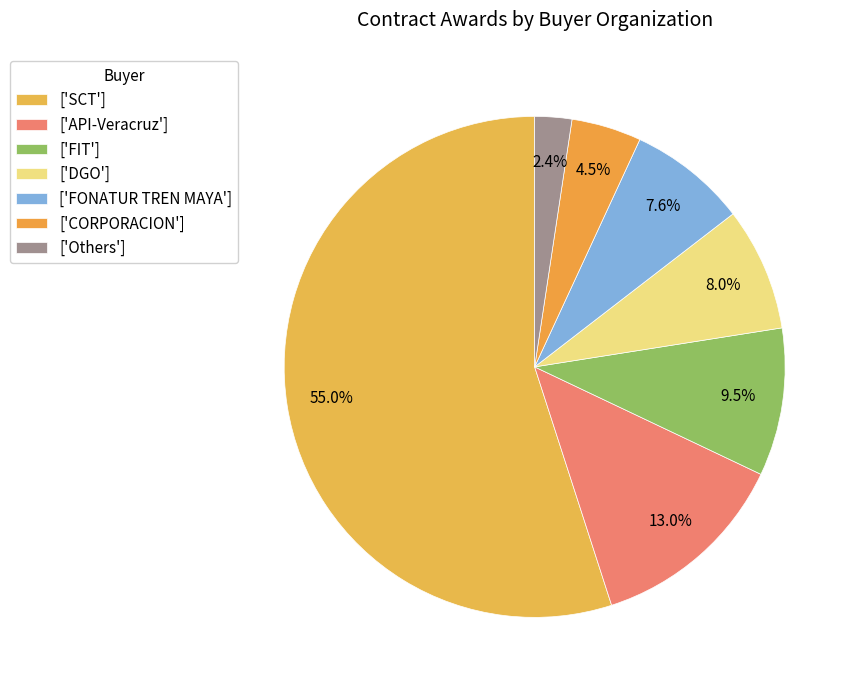

Which slice is the smallest?

['Others']